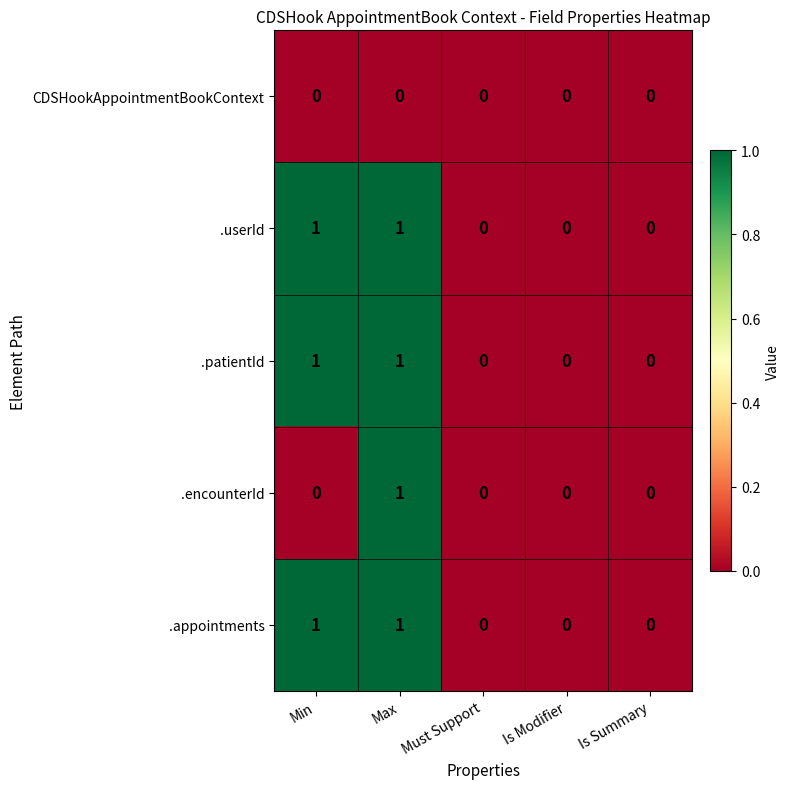

At which category is the sum across all series the highest?

Max